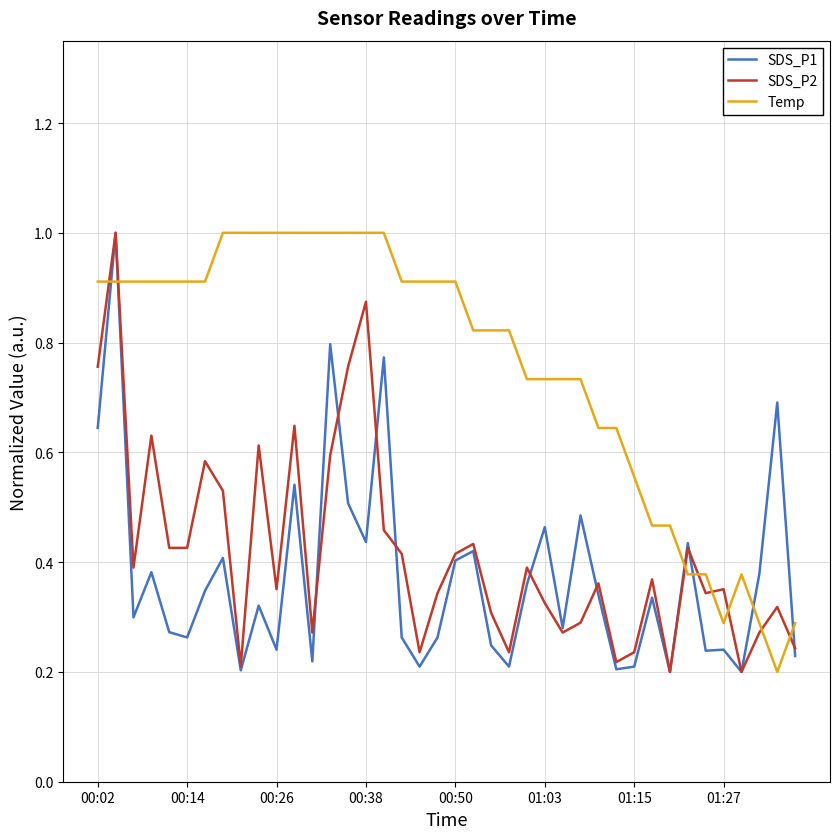

How many times do SDS_P1 and Temp cross each other?

6